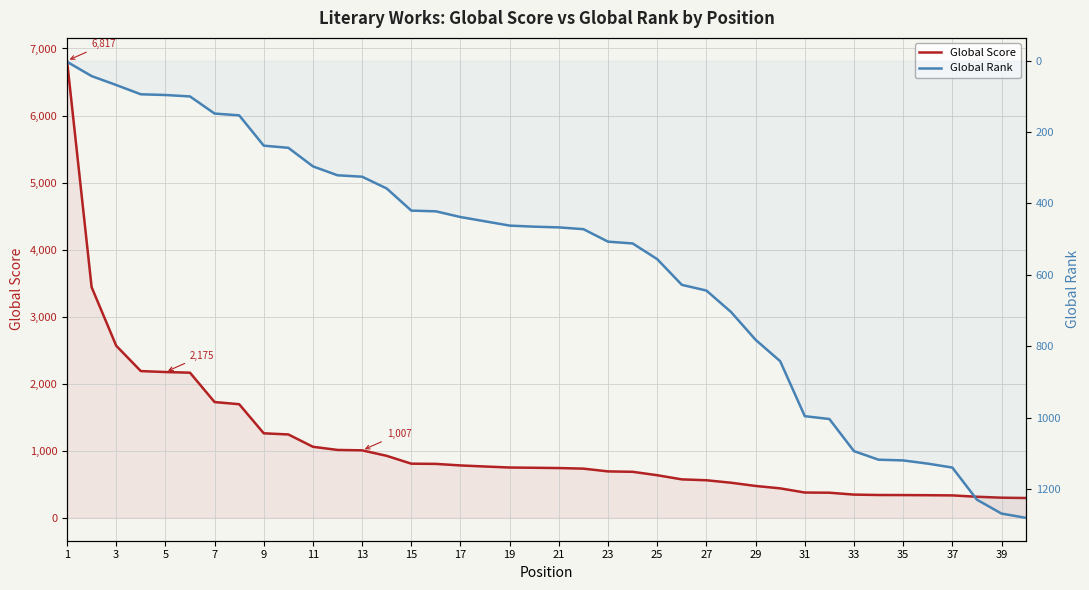

What are all the series names shown in the legend?

Global Score, Global Rank